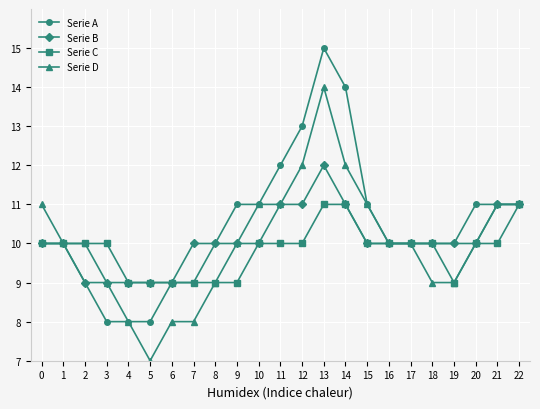

What is the maximum value shown in the chart?

15